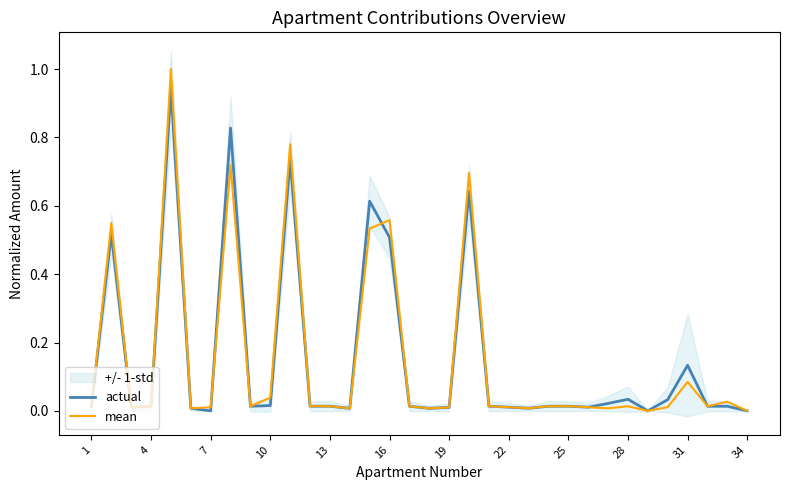

How many series are shown in this chart?

2